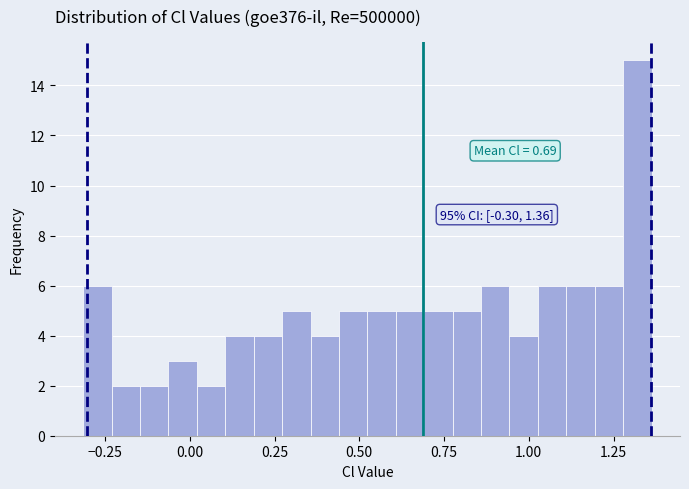

Around what value on the x-axis is the tallest bar? Give the approximate position of its centre, as read against the axis.

1.30